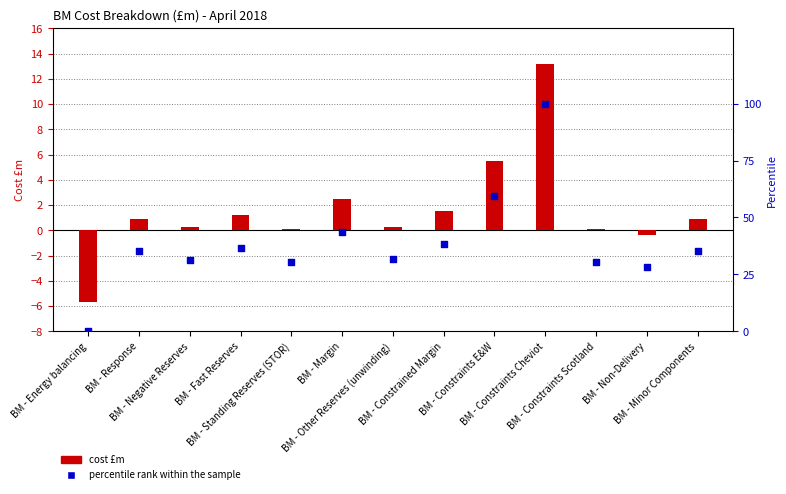

At how many categories does at least one series exceed 89?

1